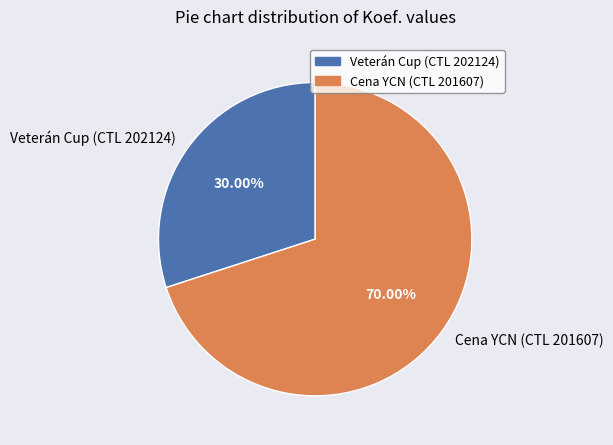

What is the ratio of the value at Veterán Cup (CTL 202124) to the value at Cena YCN (CTL 201607)?

0.4